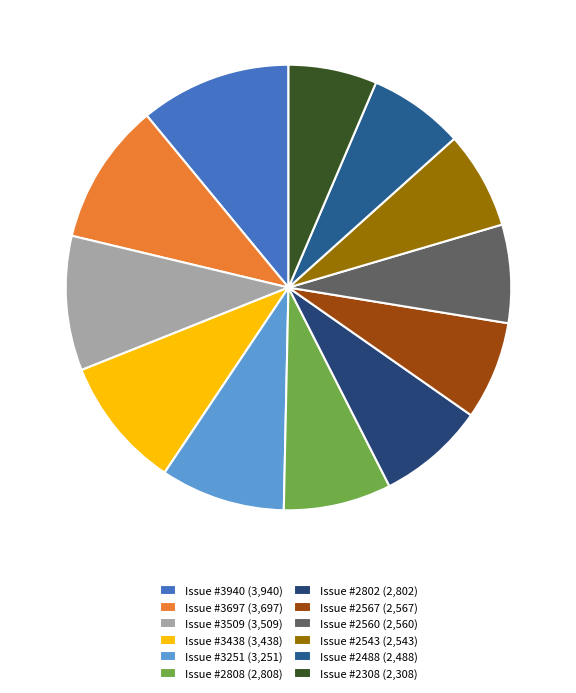

What is the smallest slice in the pie chart?

Issue #2308 (2,308)